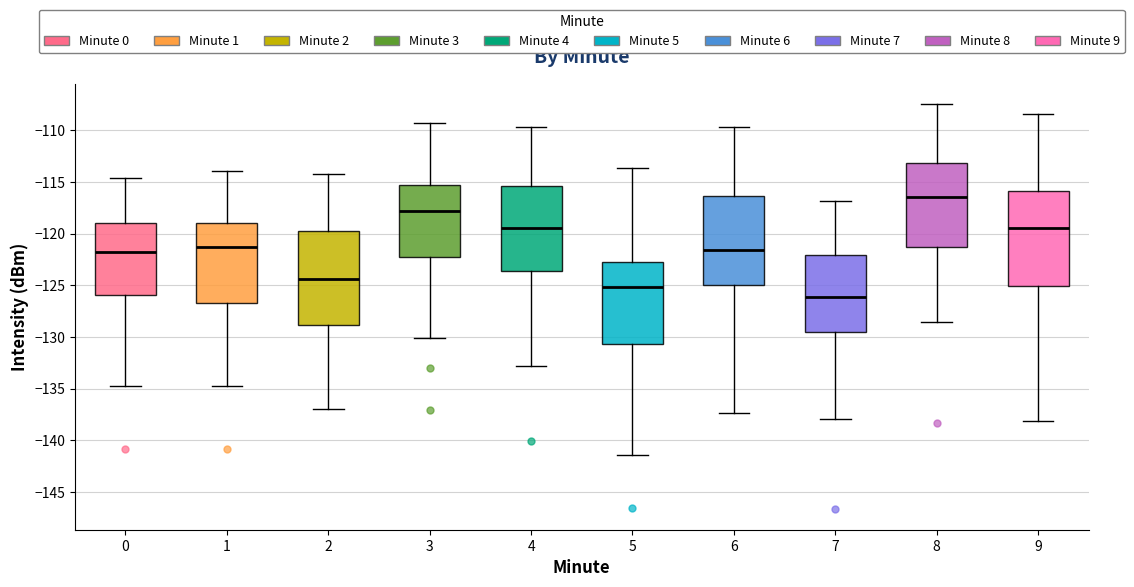

Reading left to right, transcribe this box plot: for each box, give where its median line is, the range the box spans, and where its two whiskers end, as read against the y-axis. The values are not printed on the chart, so give them approximately, as read against the axis.

0: median -122.0, box -126.0 to -119.0, whiskers -134.5 to -114.5
1: median -121.5, box -126.5 to -119.0, whiskers -134.5 to -114.0
2: median -124.5, box -129.0 to -120.0, whiskers -137.0 to -114.5
3: median -118.0, box -122.0 to -115.0, whiskers -130.0 to -109.5
4: median -119.5, box -123.5 to -115.5, whiskers -133.0 to -109.5
5: median -125.0, box -130.5 to -122.5, whiskers -141.5 to -113.5
6: median -121.5, box -125.0 to -116.5, whiskers -137.5 to -109.5
7: median -126.0, box -129.5 to -122.0, whiskers -138.0 to -117.0
8: median -116.5, box -121.5 to -113.0, whiskers -128.5 to -107.5
9: median -119.5, box -125.0 to -116.0, whiskers -138.0 to -108.5